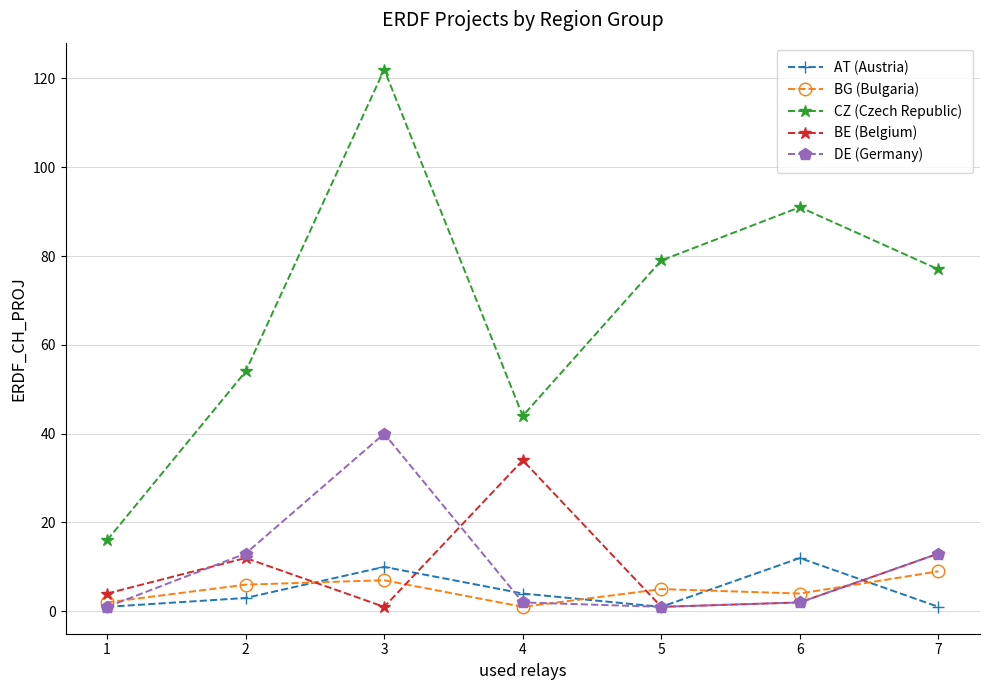

True or false: DE (Germany) has a value of 13 at 7.

True